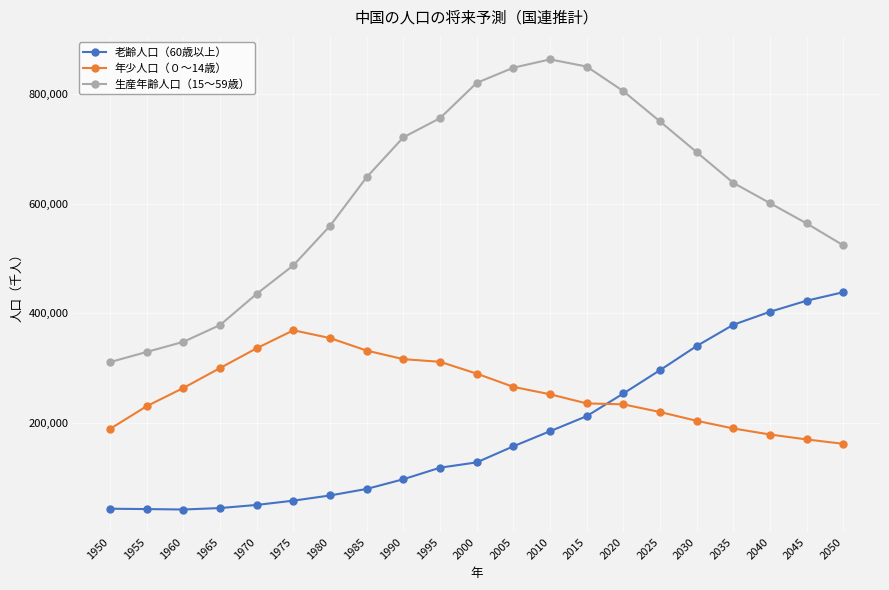

True or false: 生産年齢人口（15～59歳） and 老齢人口（60歳以上） intersect in this chart.

False